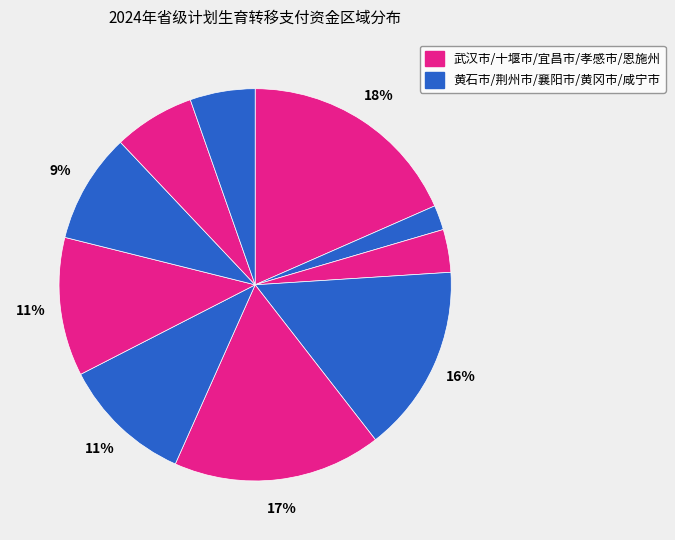

Which category has the biggest portion of the pie?

武汉市